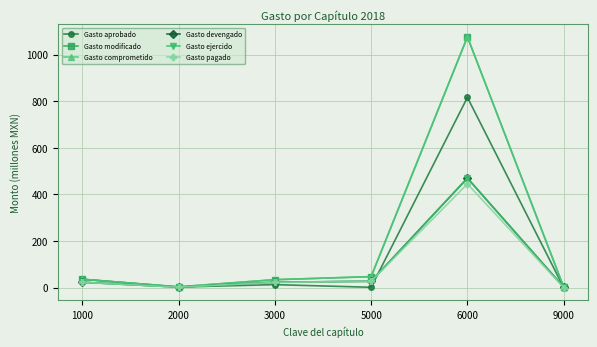

Rank the categories by Gasto ejercido value from highest to lowest.

6000, 5000, 3000, 1000, 2000, 9000